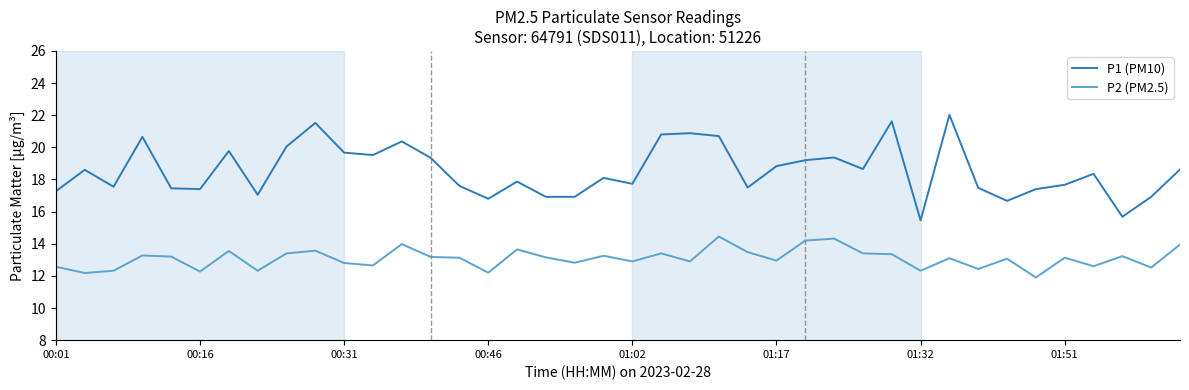

Rank the series by their maximum value, from lowest to highest.

P2 (PM2.5), P1 (PM10)